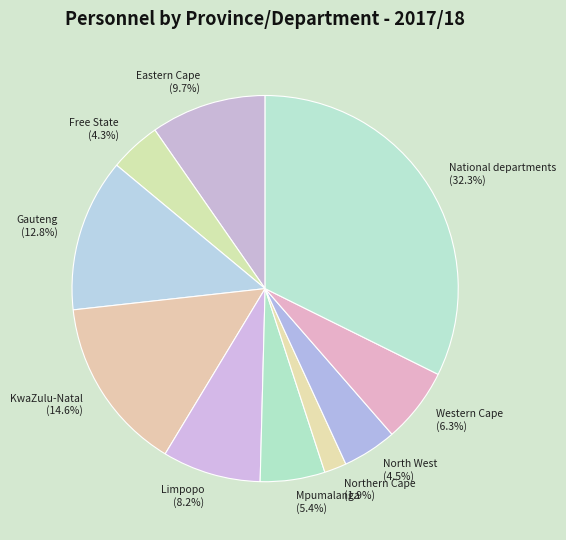

What is the ratio of the value at Limpopo (8.2%) to the value at Mpumalanga (5.4%)?

1.5